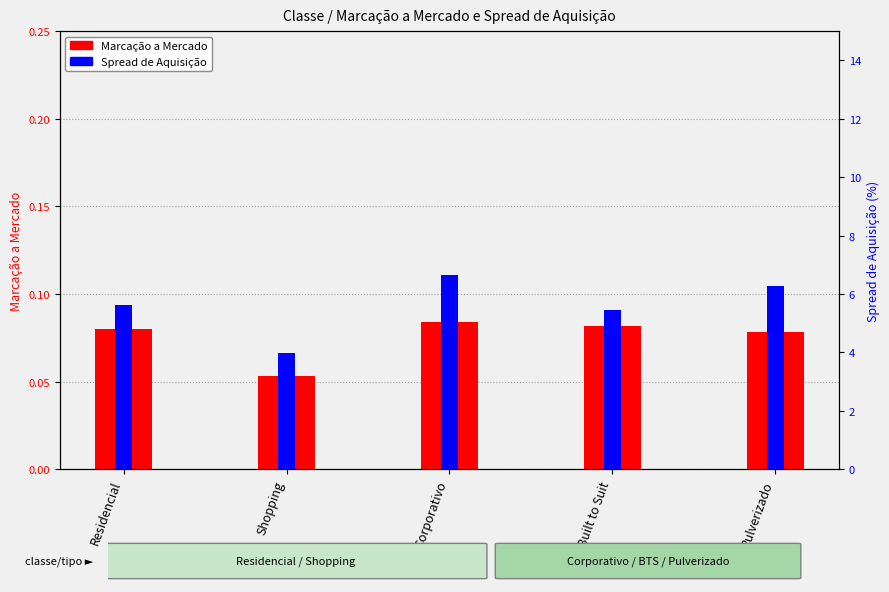

Reading right to left, what are all the values shown in this chart?

Marcação a Mercado: 0.1	0.1	0.1	0.1	0.1
Spread de Aquisição: 6.3	5.5	6.6	4.0	5.6